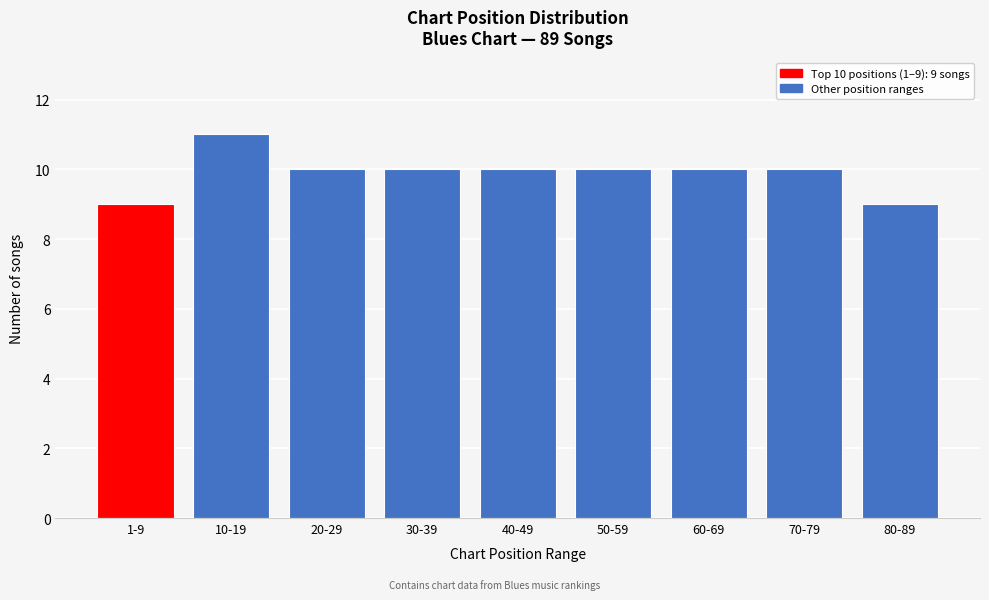

Reading left to right, what are all the values shown in this chart?

9	11	10	10	10	10	10	10	9